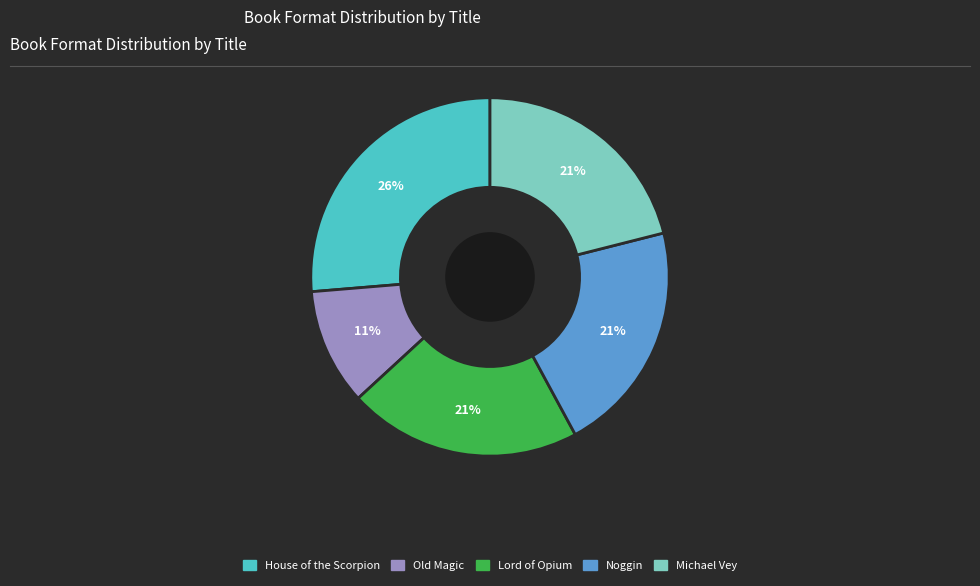

Do Noggin and House of the Scorpion together represent more than half of the pie?

No